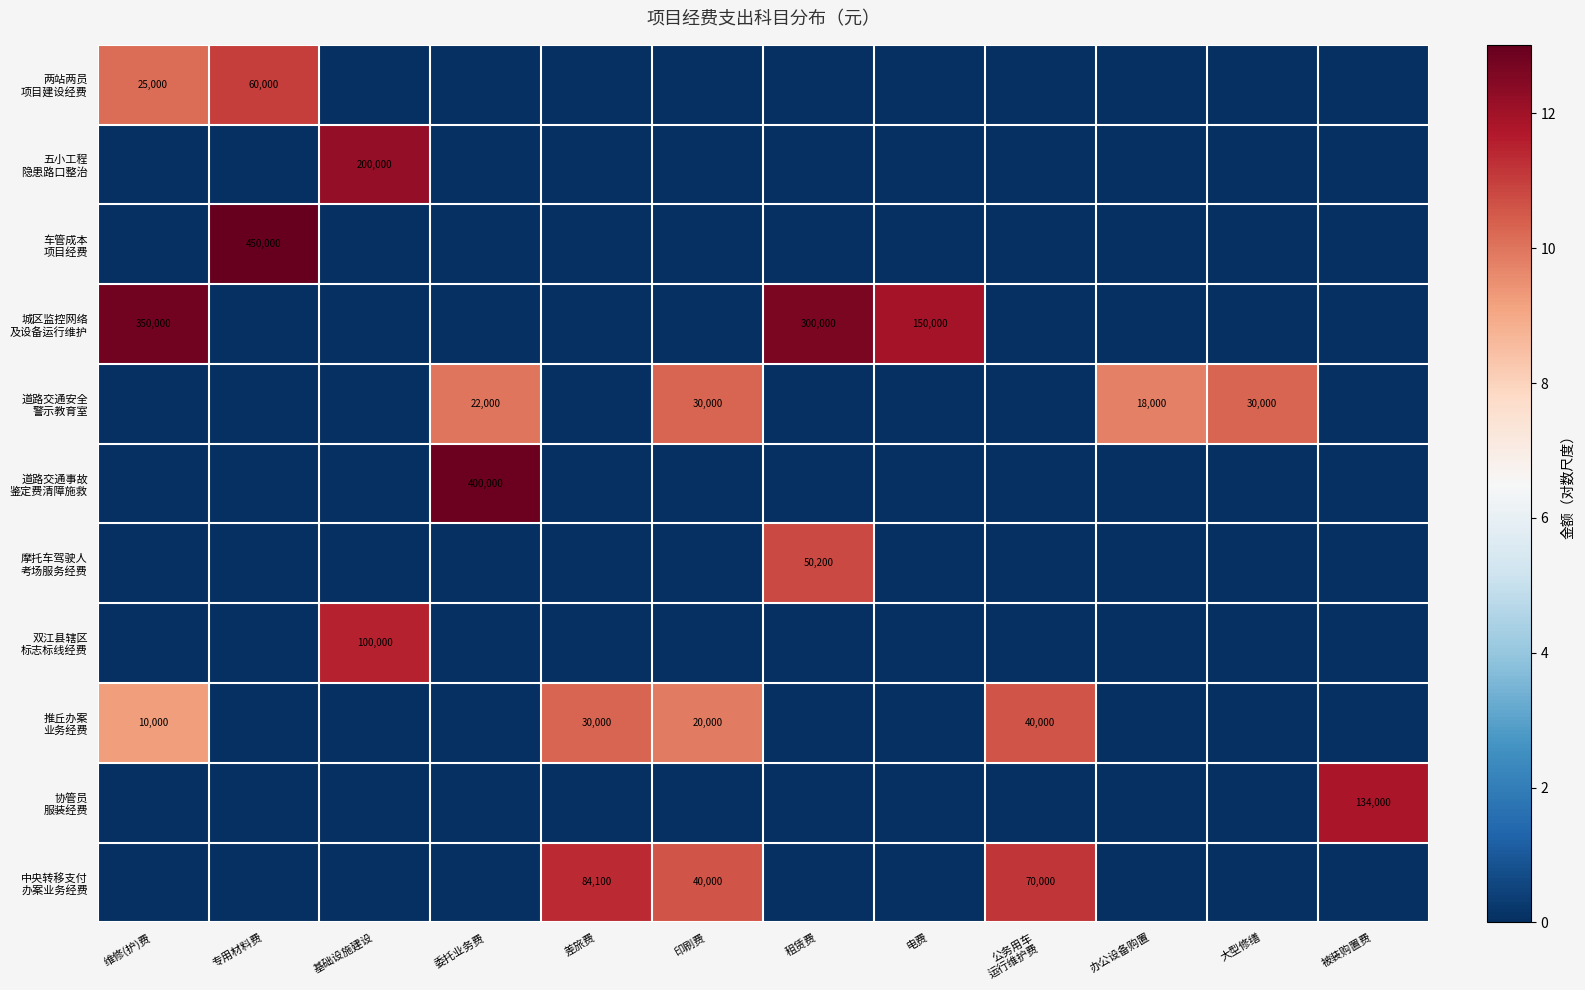

What is the difference between the 中央转移支付 办案业务经费 values at 差旅费 and 大型修缮?

11.3